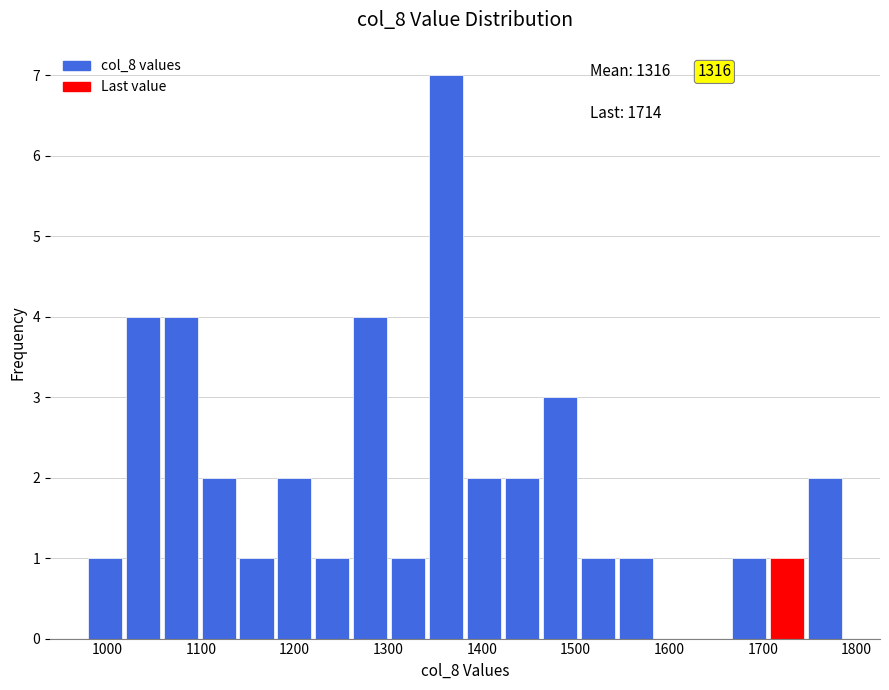

Which range on the x-axis has the tallest bar?

1340 to 1380